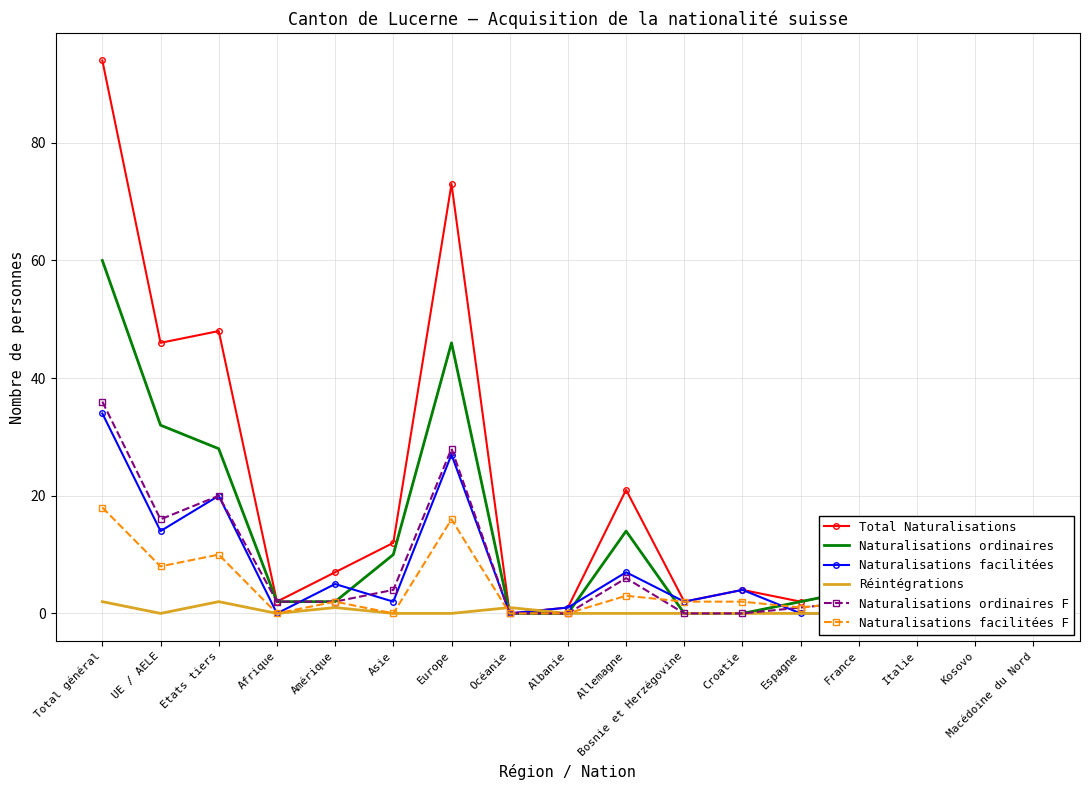

What is the label of the 9th point from the right?

Albanie